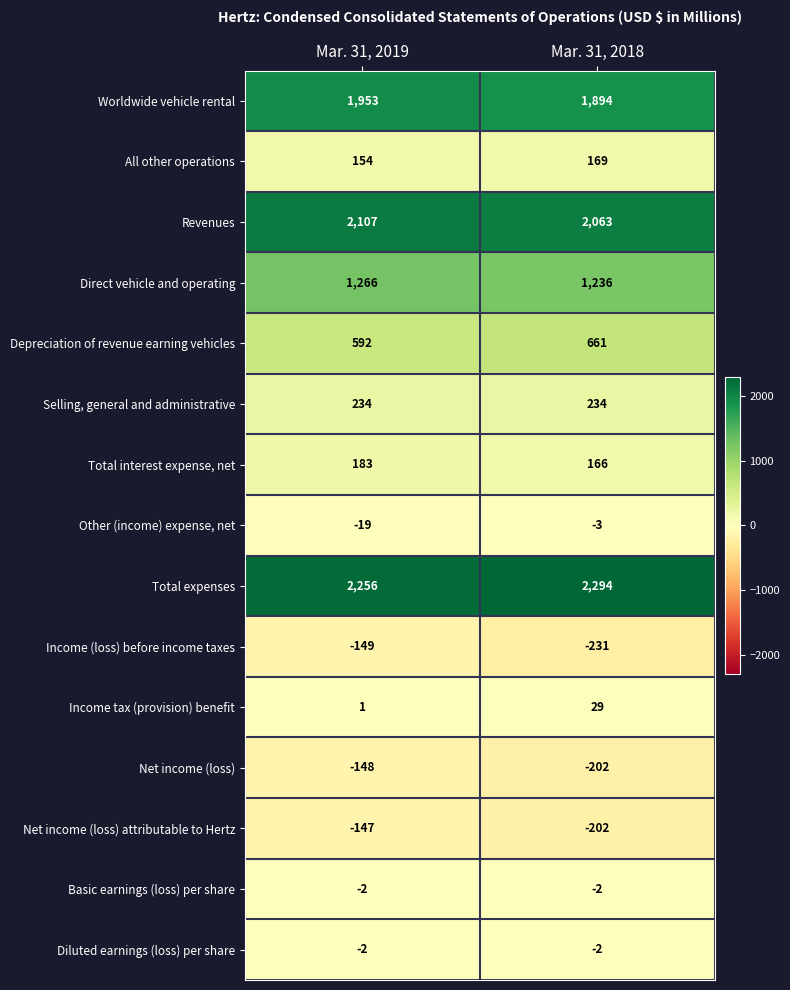

What is the smallest value displayed?

-231